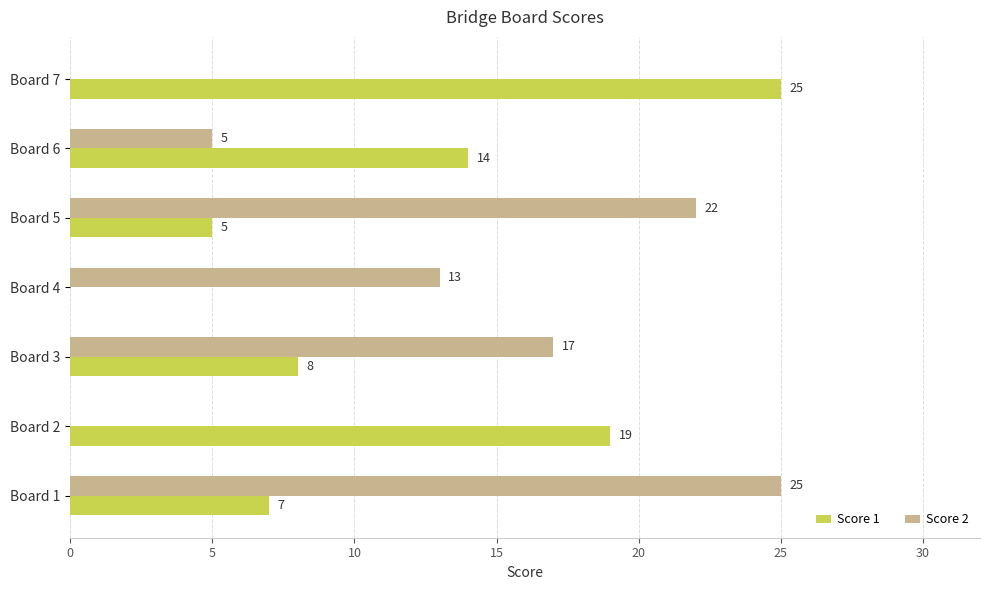

What is the average value of the Score 1 series?

11